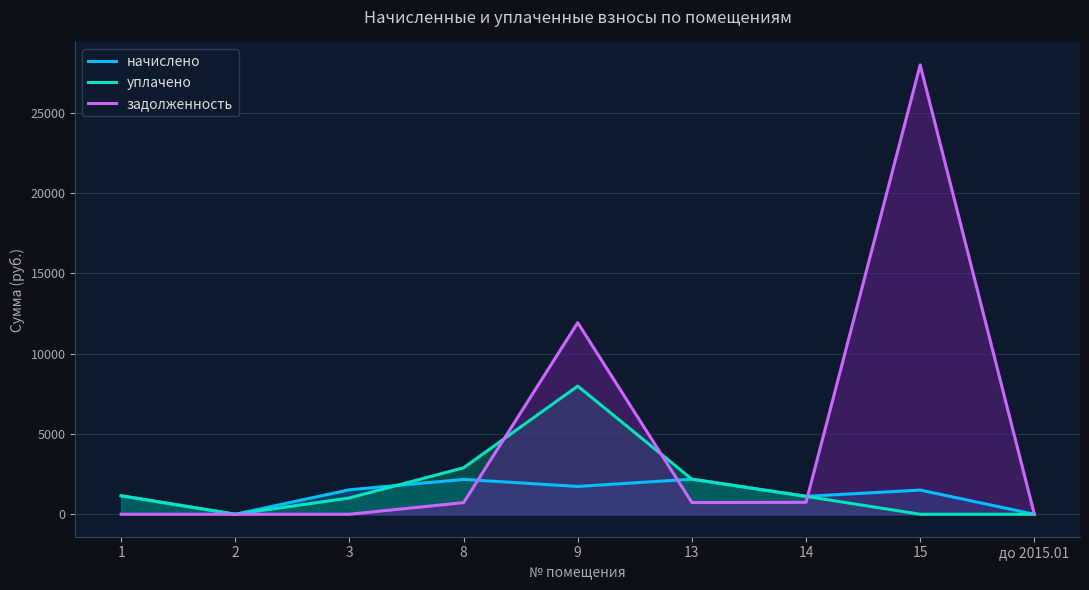

How many lines are shown in the chart?

3